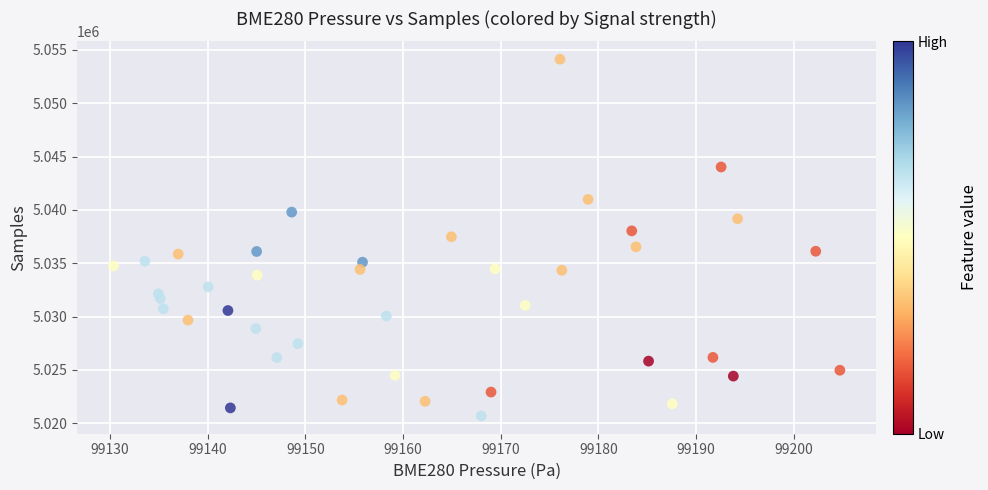

What is the range of Y values (max minus min)?

33455